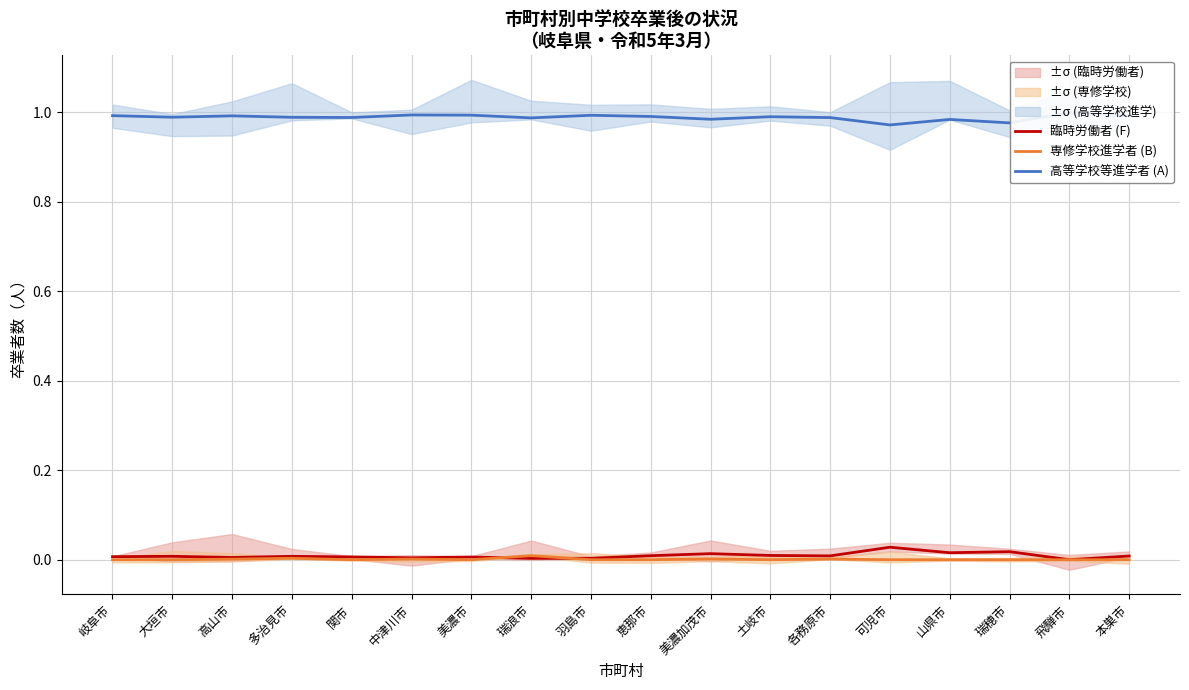

In 臨時労働者 (F), how many points are lower than both neighbors (excluding endpoints)?

6